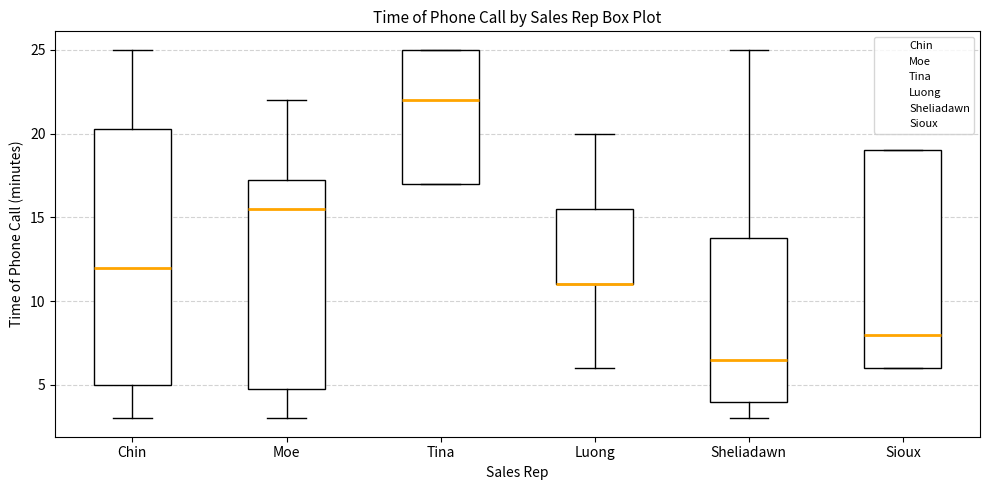

Where is the lower edge of the box for Chin on the y-axis? The values are not printed on the chart, so give them approximately, as read against the axis.

5.0